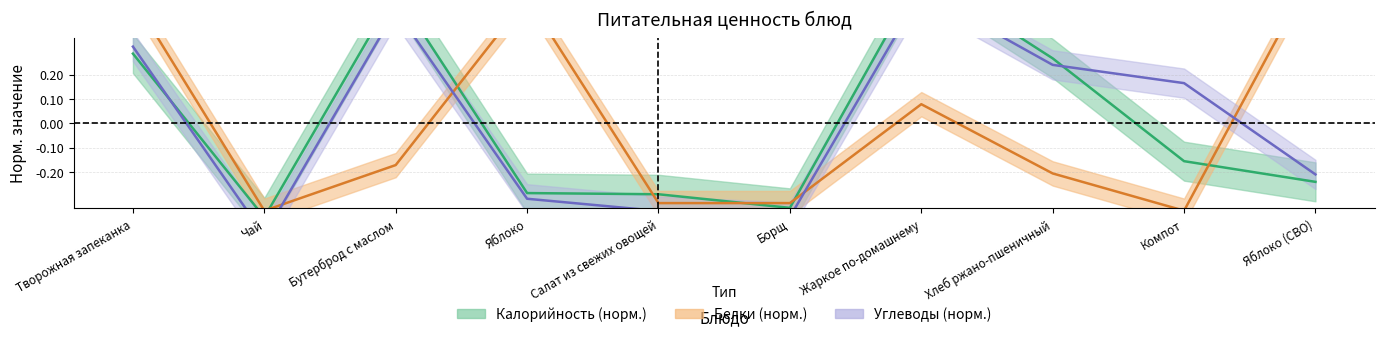

At which label does Углеводы reach its minimum?

Чай